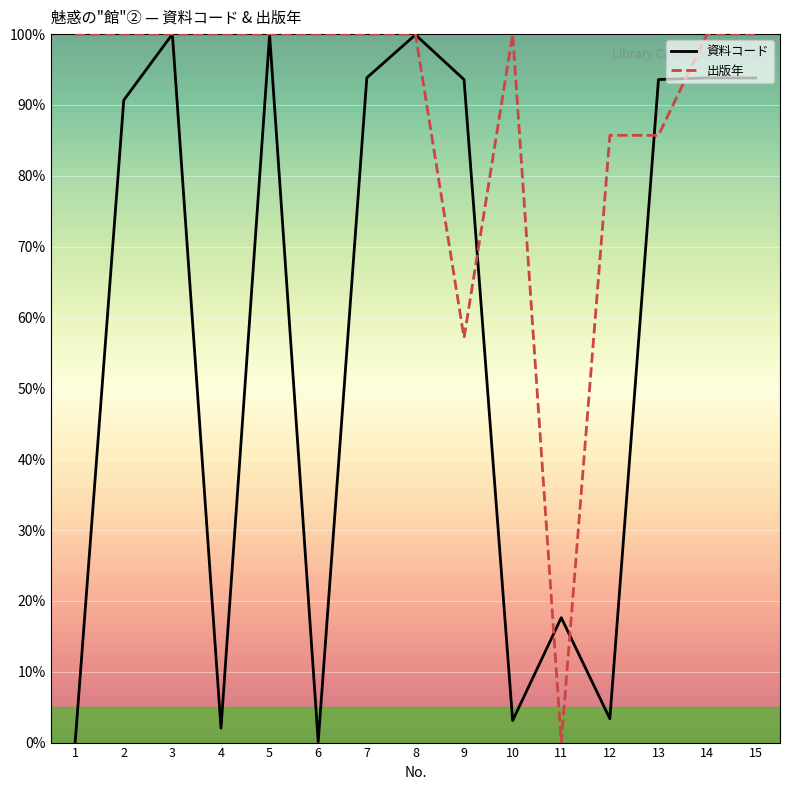

Read the 資料コード value at 6.

0.1